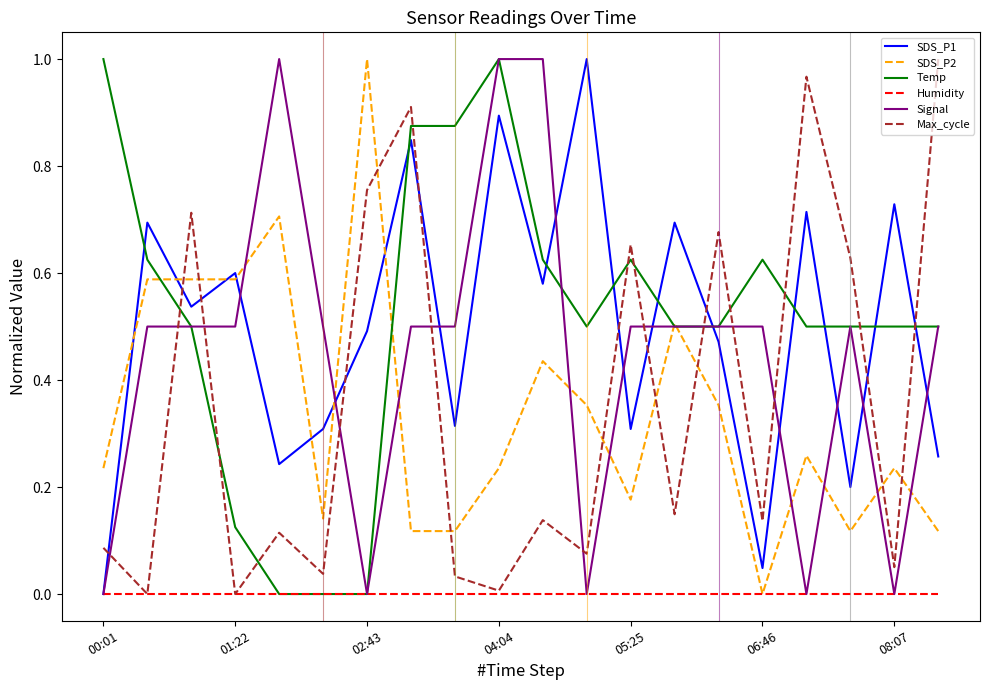

How many intersections are there between Temp and Max_cycle?

11